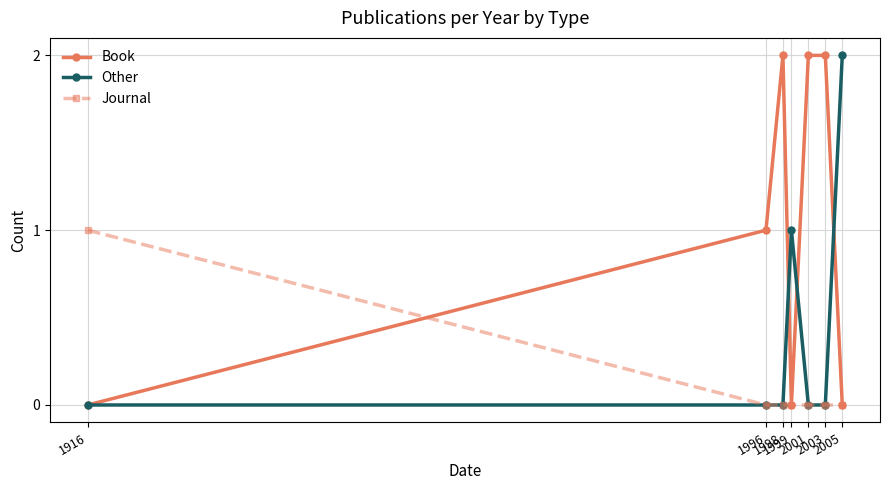

Which series ends up on top after the final intersection of Book and Other?

Other